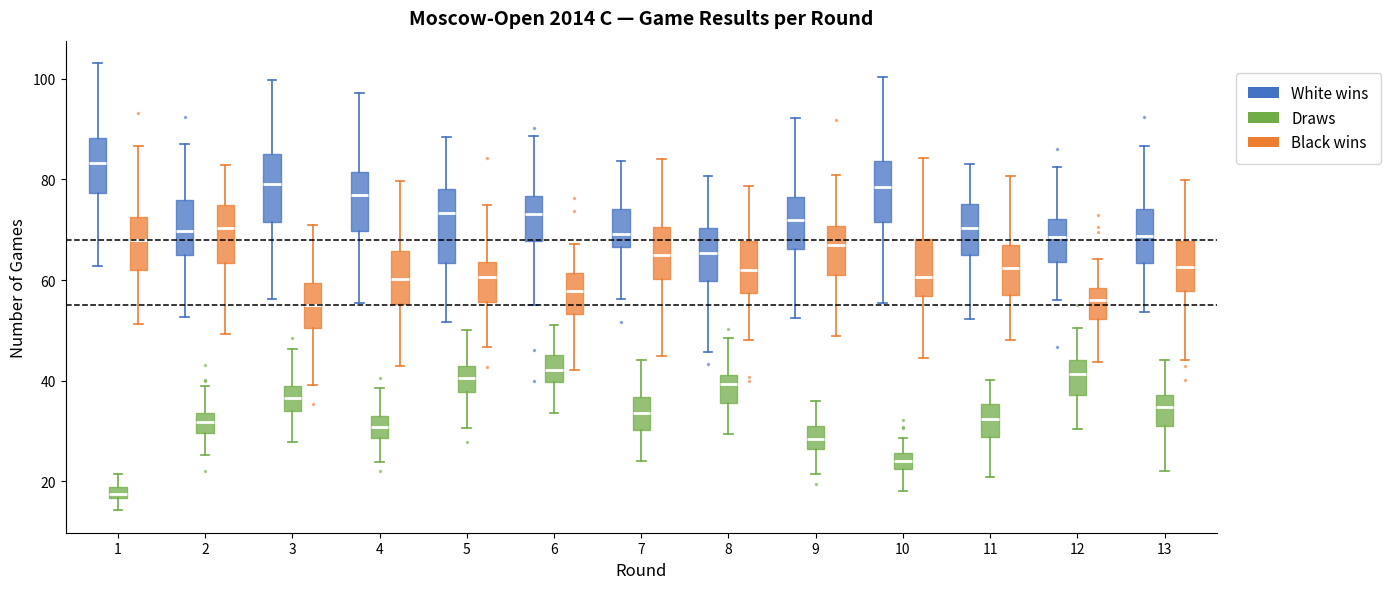

Which box has the highest median line?

1 (White wins)